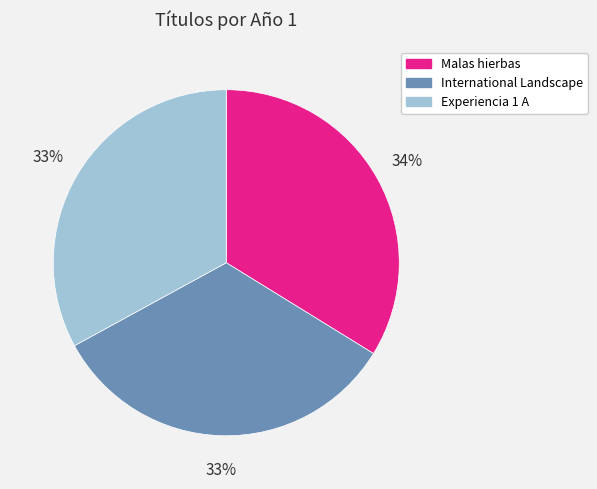

Which slice is the largest?

Malas hierbas